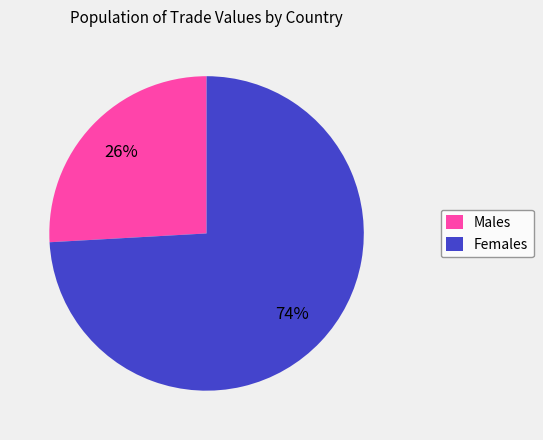

Which category has the smallest portion of the pie?

Males